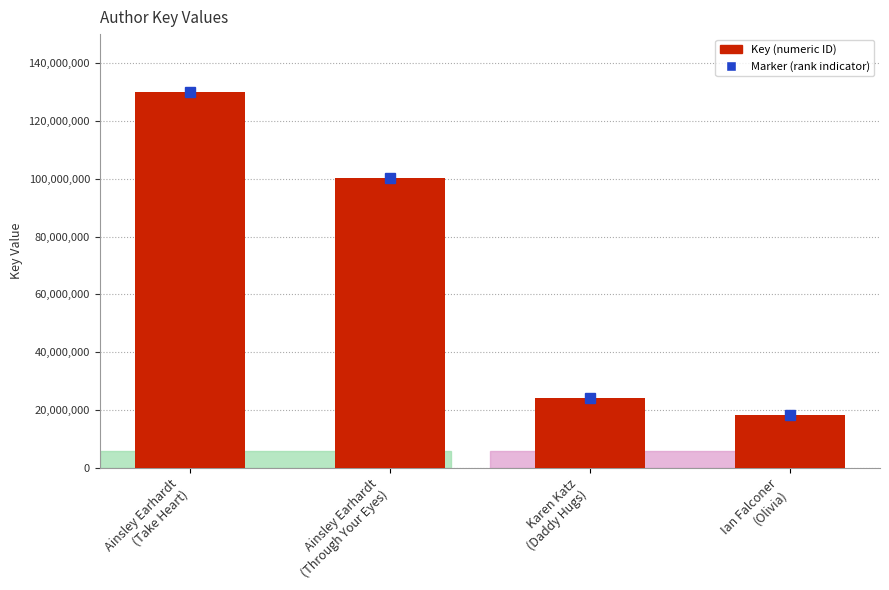

The chart shows a value of 223115906 at Ainsley Earhardt
(Take Heart). True or false?

False